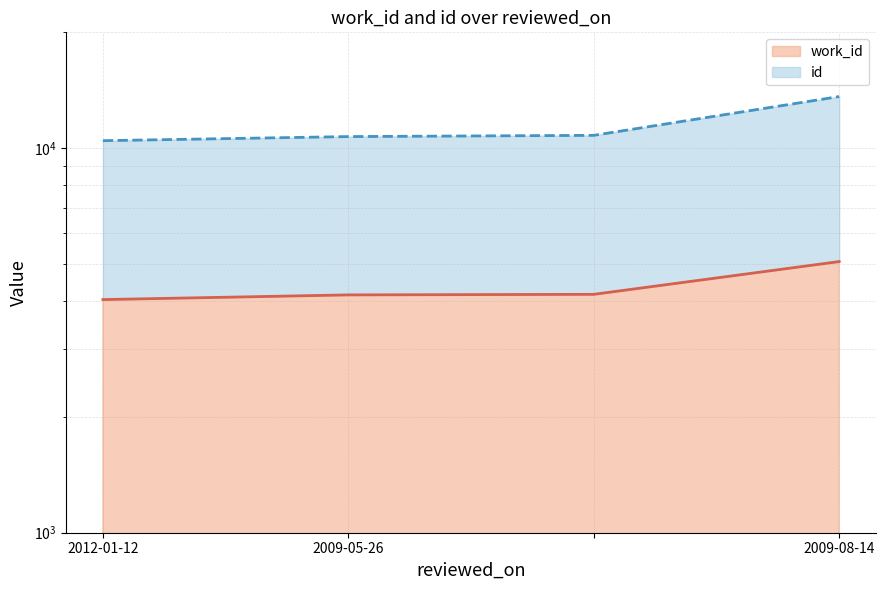

What is the maximum value for work_id?

5070